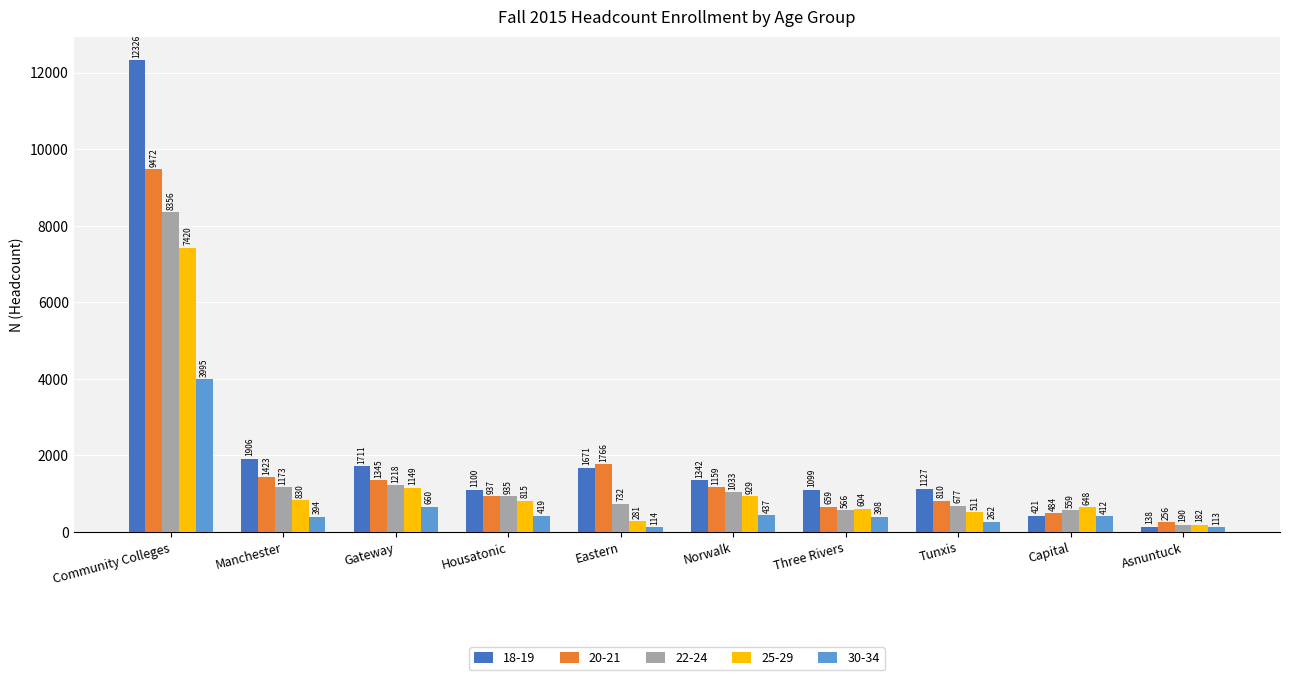

Which series has the largest total across all categories?

18-19